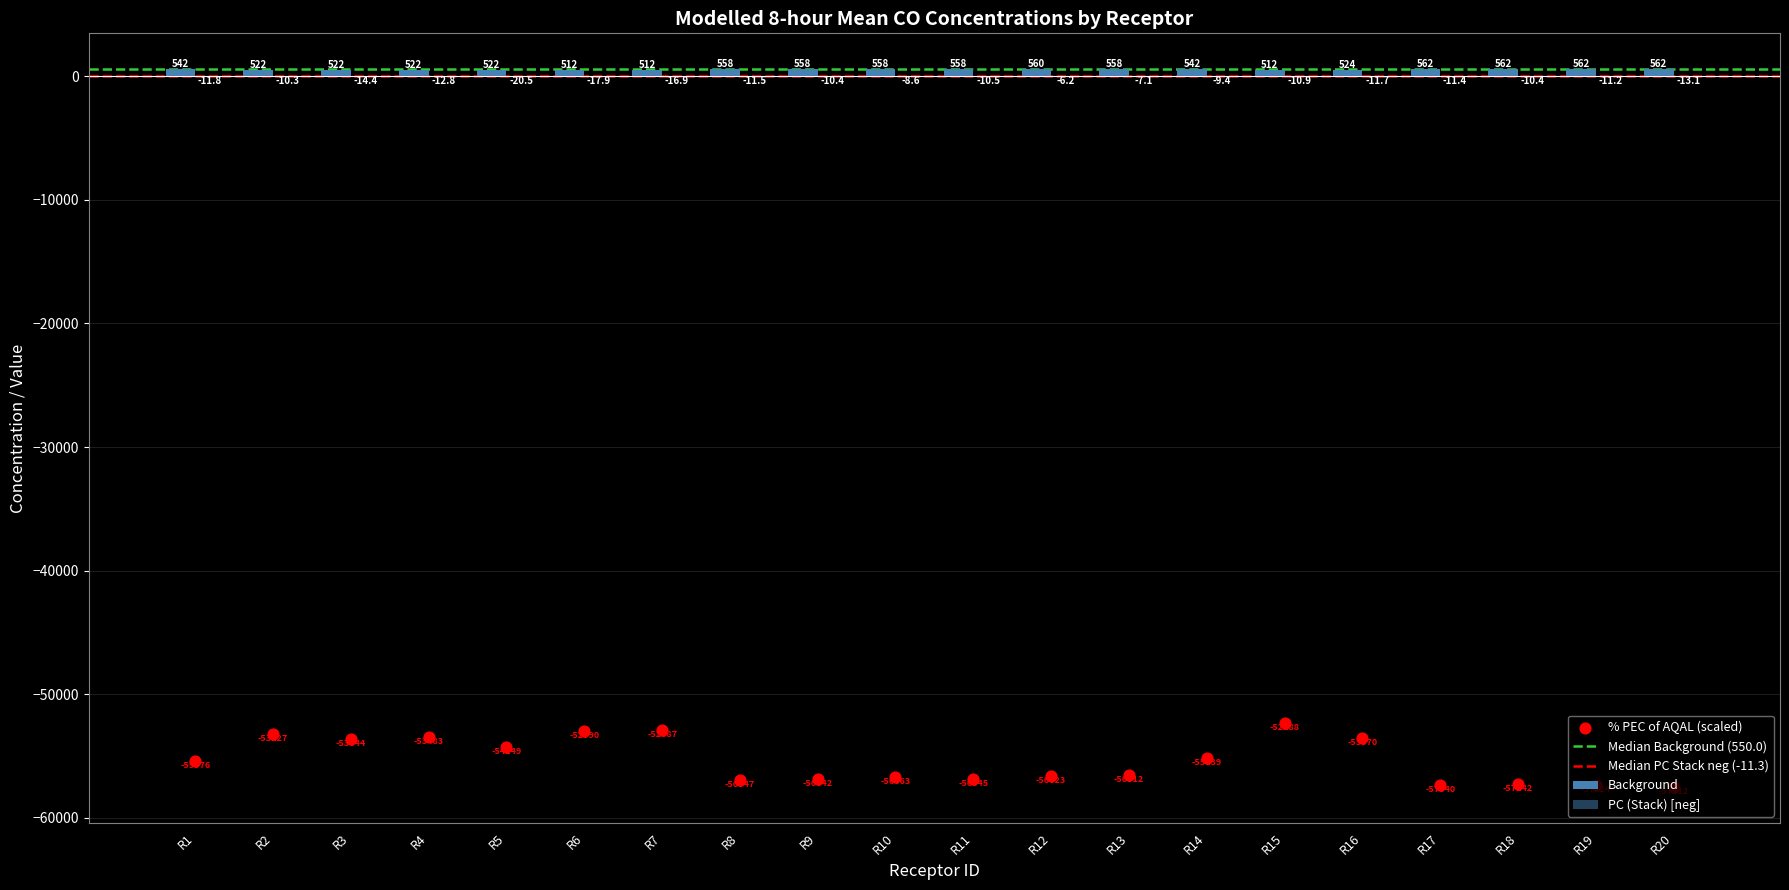

At how many categories does at least one series exceed -6459?

20